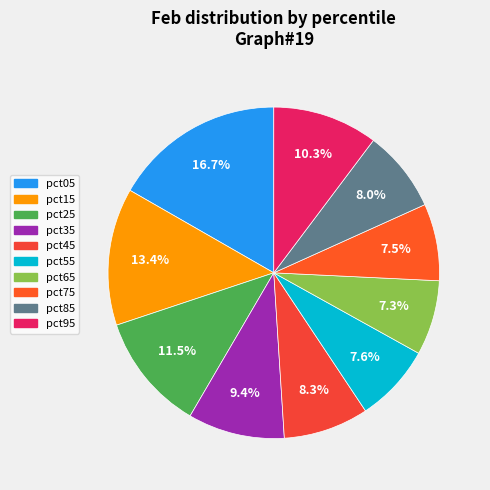

Which category has the biggest portion of the pie?

pct05